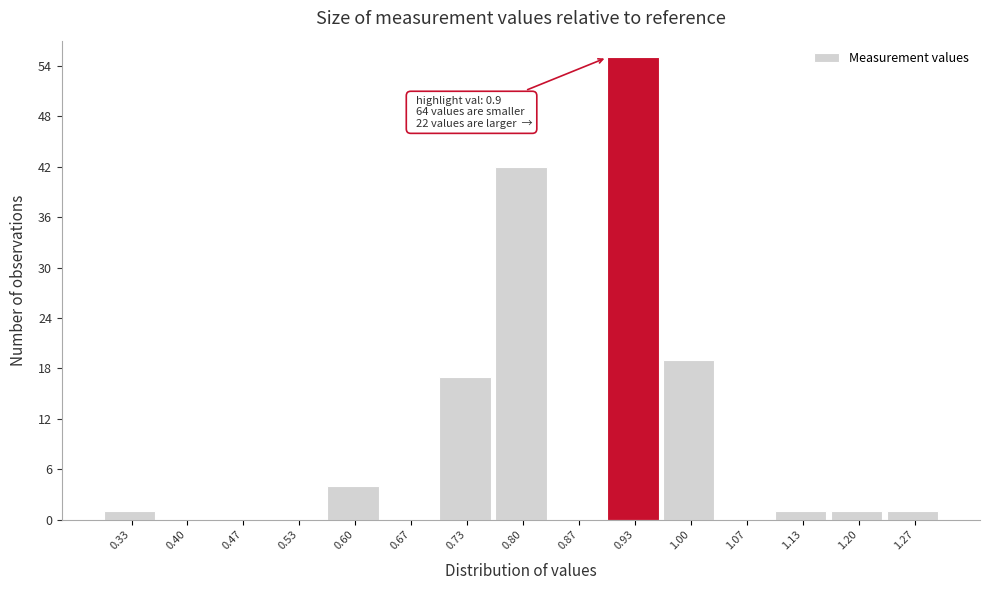

Which range on the x-axis has the tallest bar?

0.90 to 0.97